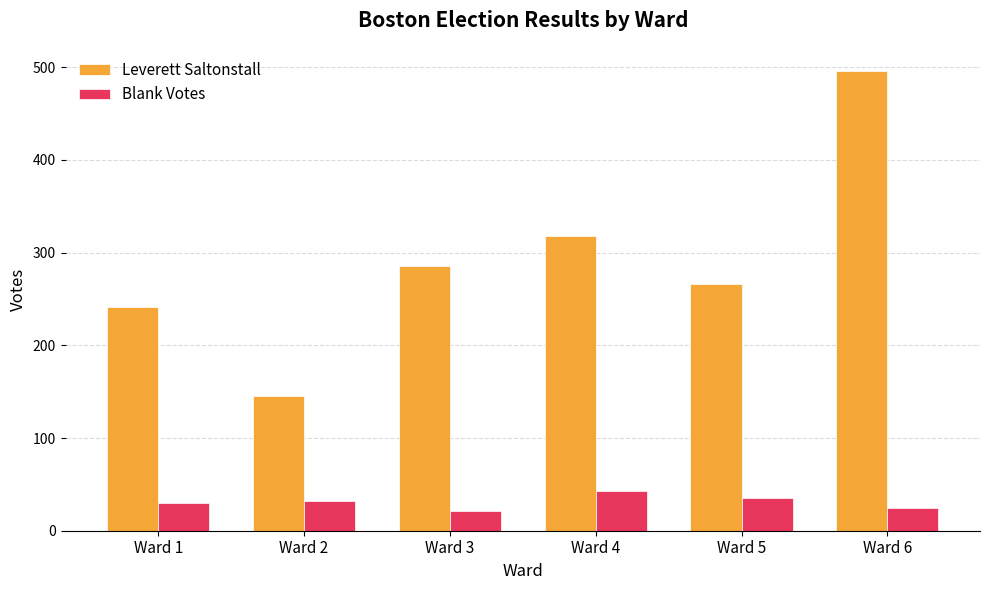

How many categories are shown in the chart?

6